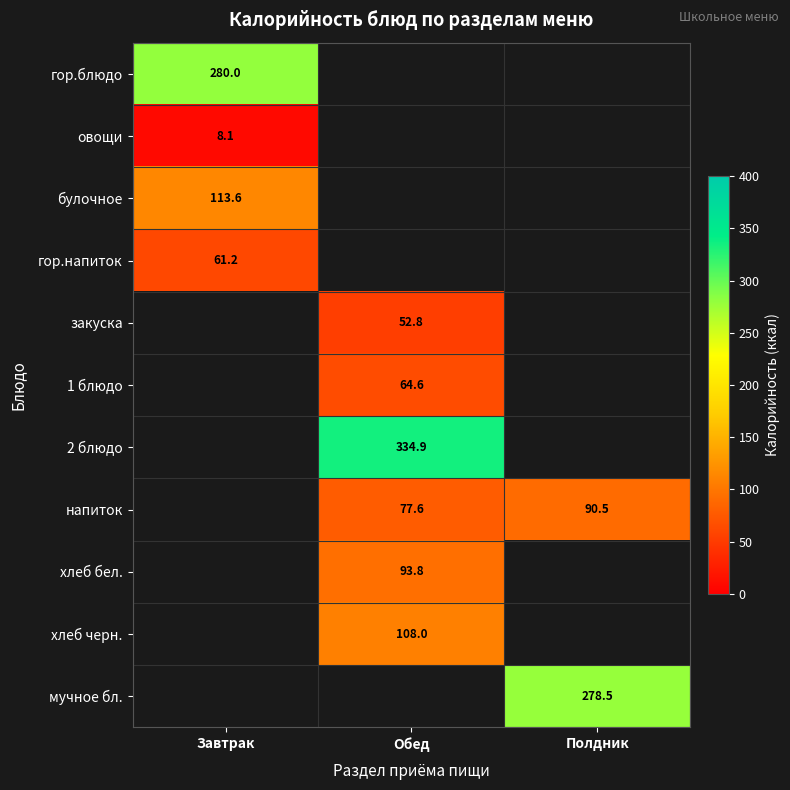

Which has a higher value, Обед or Завтрак?

Завтрак